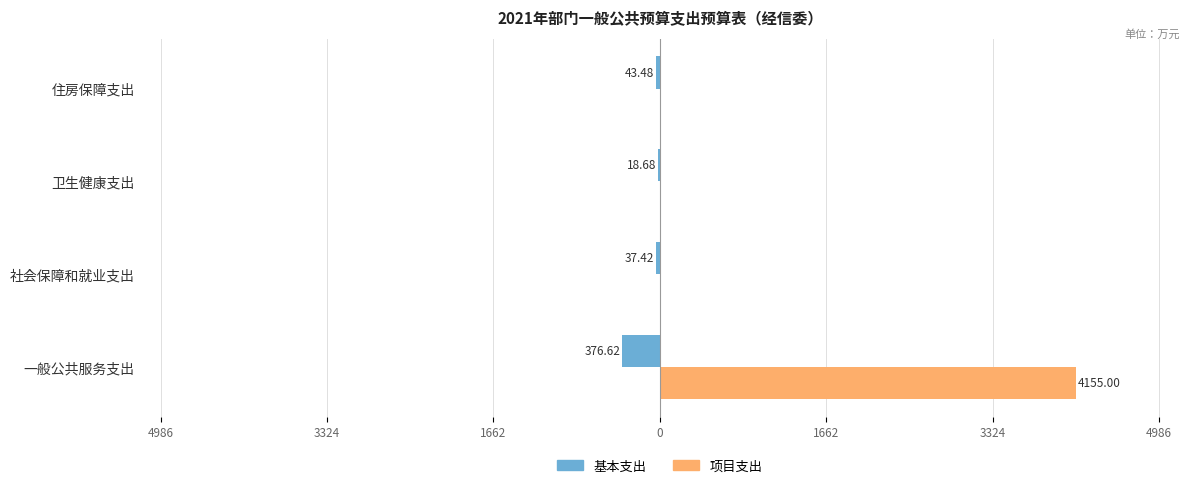

What are all the series names shown in the legend?

基本支出, 项目支出